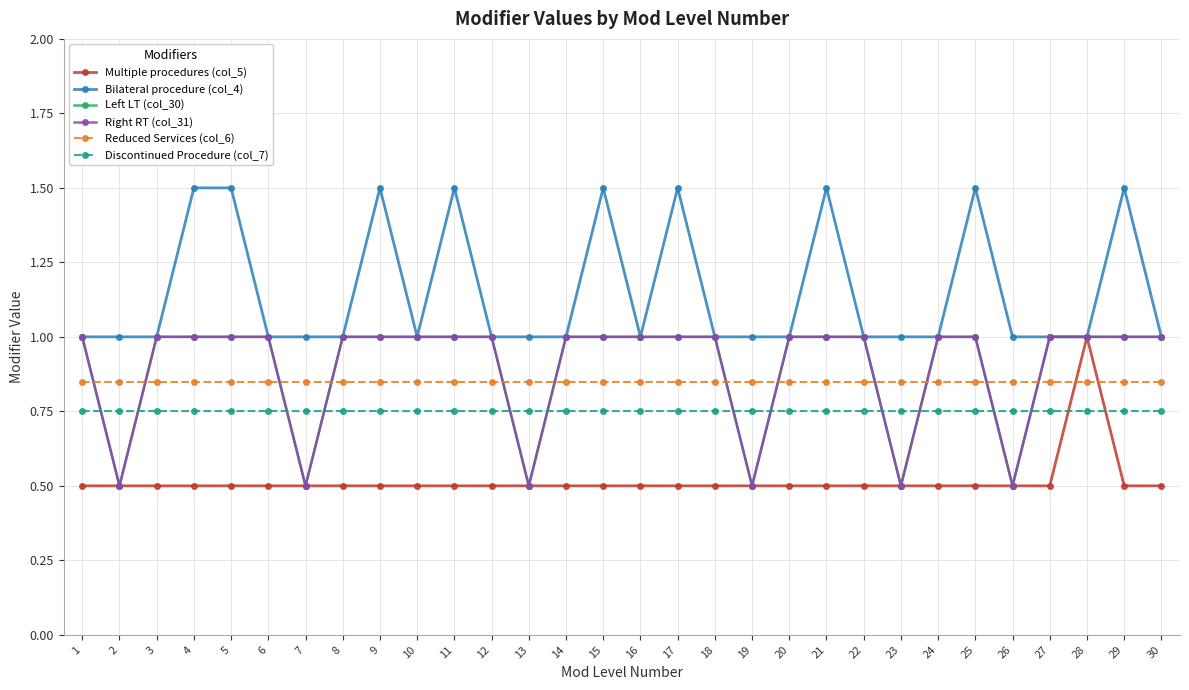

What is the maximum value shown in the chart?

1.5